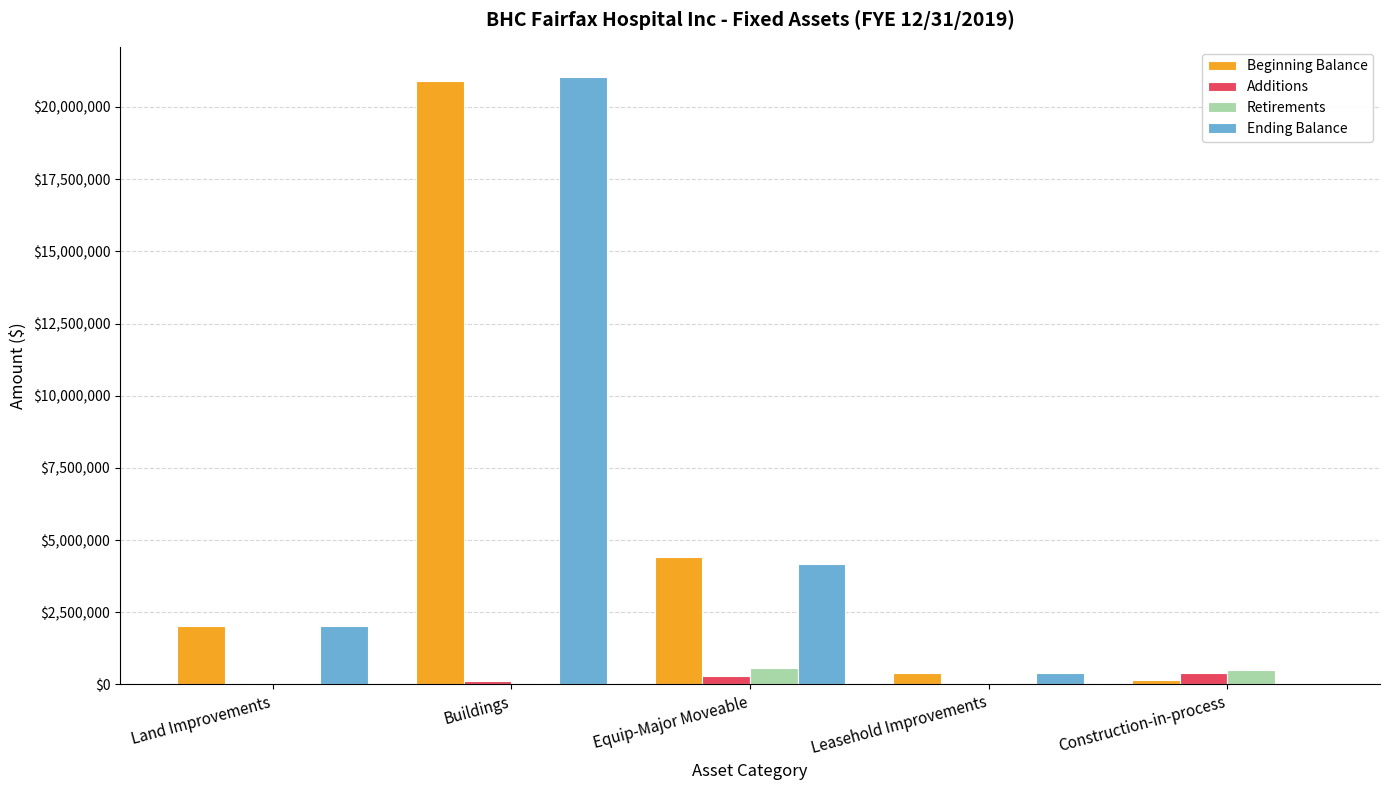

At which category is the sum across all series the highest?

Buildings